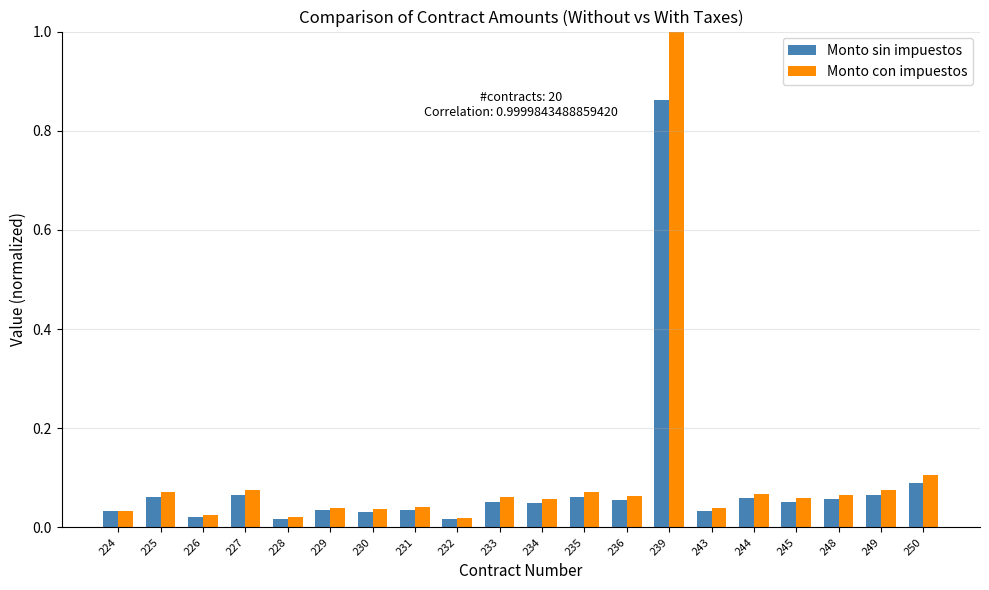

Are the bars horizontal?

No